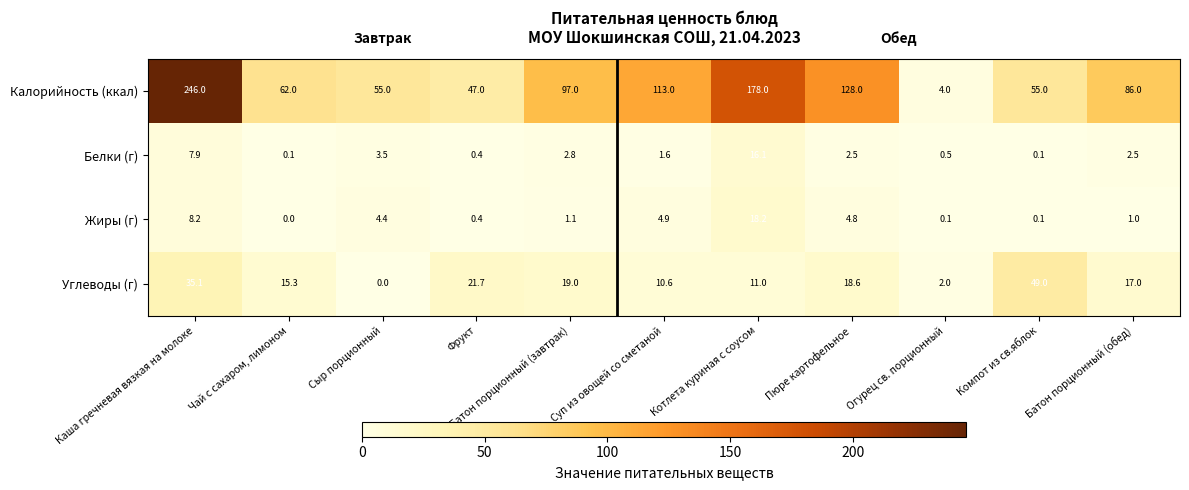

Is it true that Углеводы (г) equals 18.5 at Каша гречневая вязкая на молоке?

False